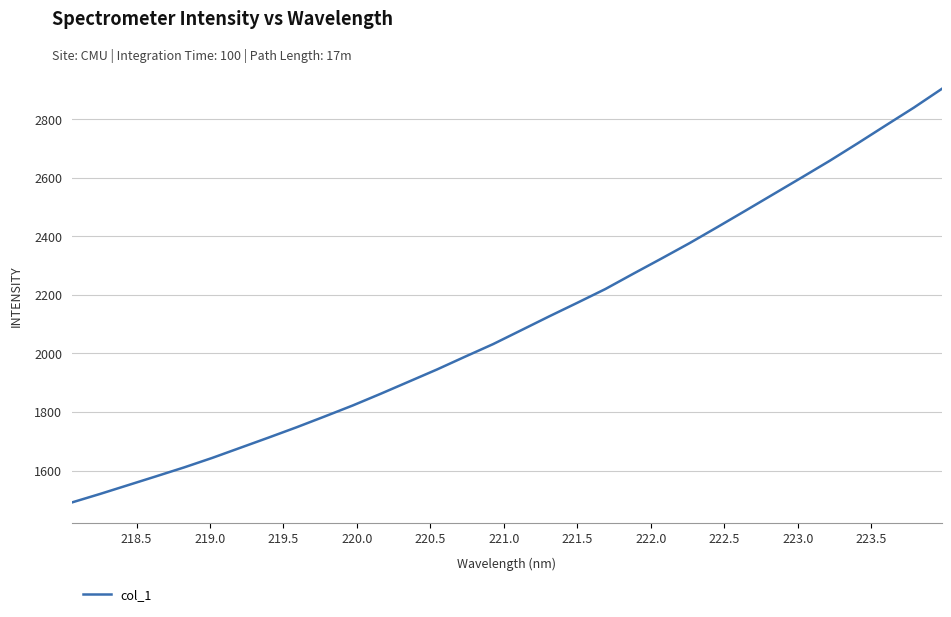

Reading left to right, list all the values displayed in this chart.

1491.1	1520.1	1550.3	1580.5	1611.0	1643.4	1678.0	1712.6	1747.9	1784.8	1822.4	1862.5	1903.9	1945.3	1989.0	2032.0	2079.3	2126.8	2173.1	2220.1	2272.6	2324.2	2376.7	2432.0	2488.0	2544.5	2601.0	2658.1	2717.9	2779.0	2839.6	2903.9